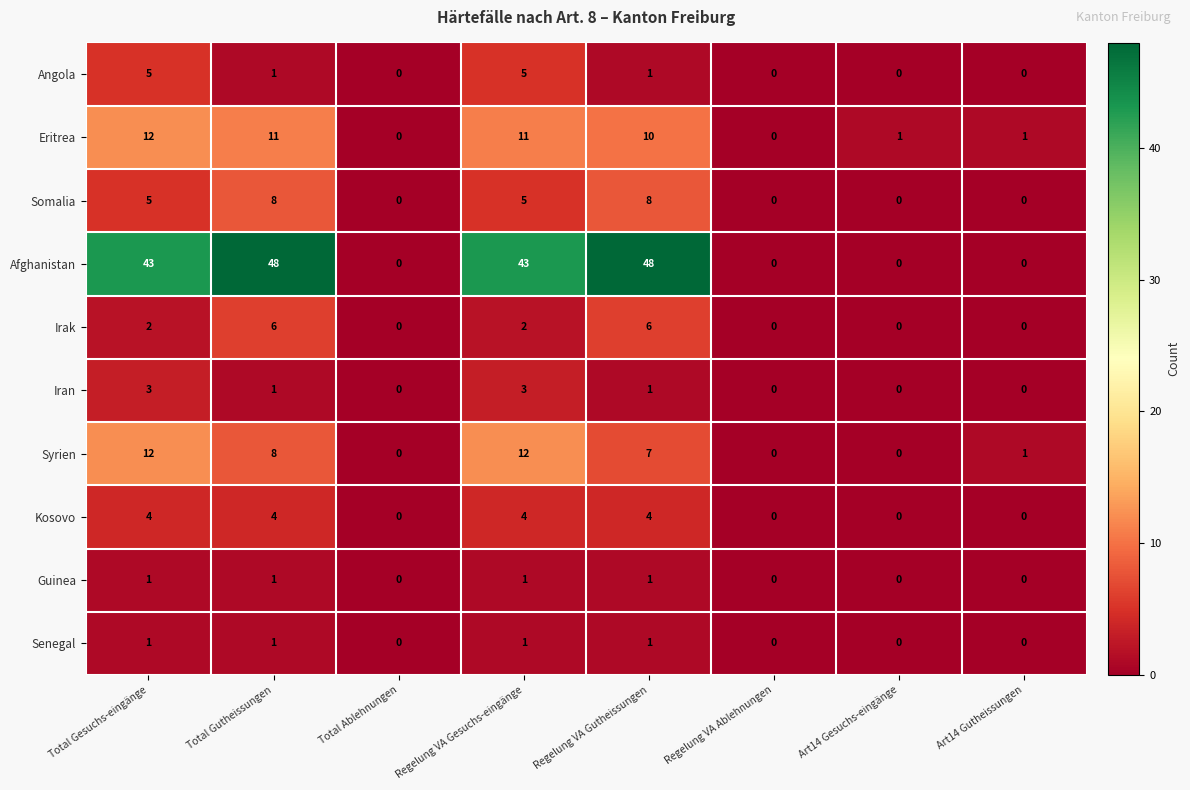

How many Irak values are between 0 and 6?

8